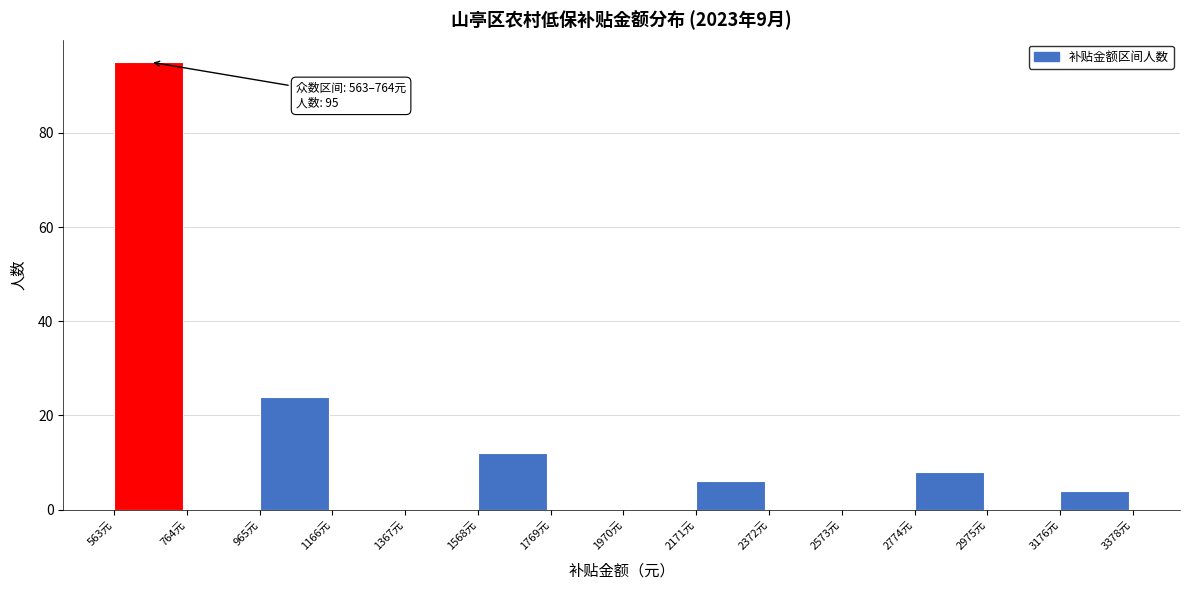

Over which range of the x-axis is the bar tallest?

550 to 750